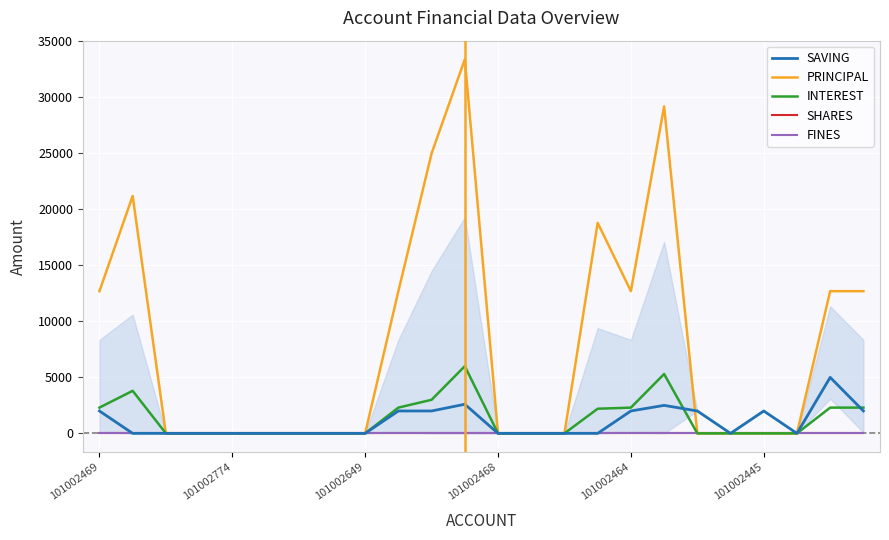

Does the chart have visible grid lines?

Yes